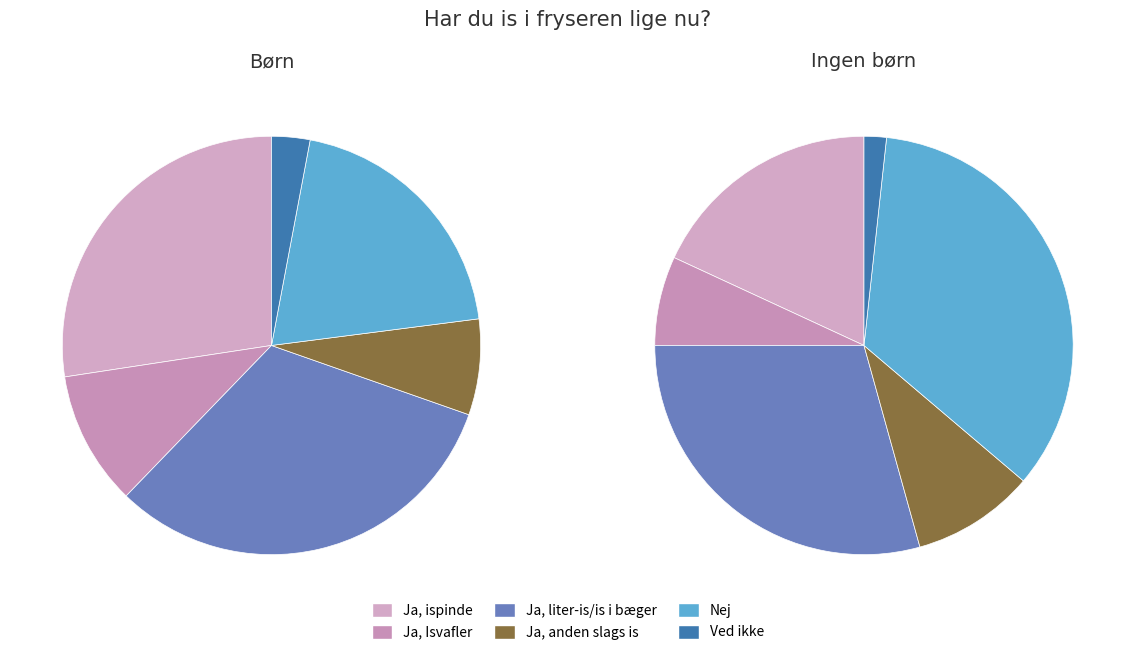

Is there any slice that represents more than half of the pie?

No